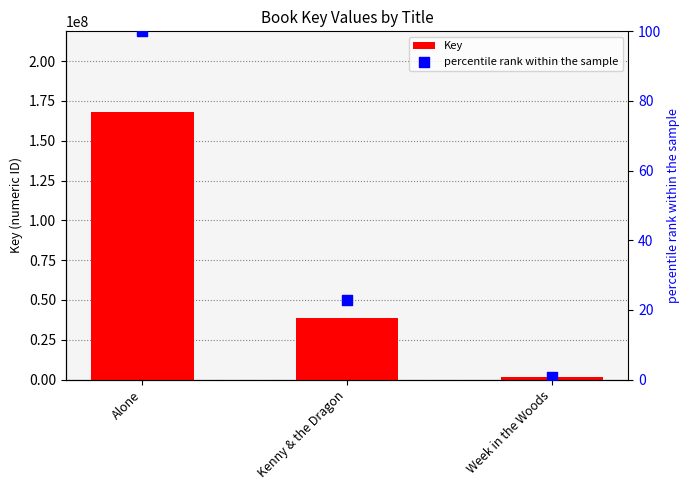

Which series has the widest spread of Y values?

Key